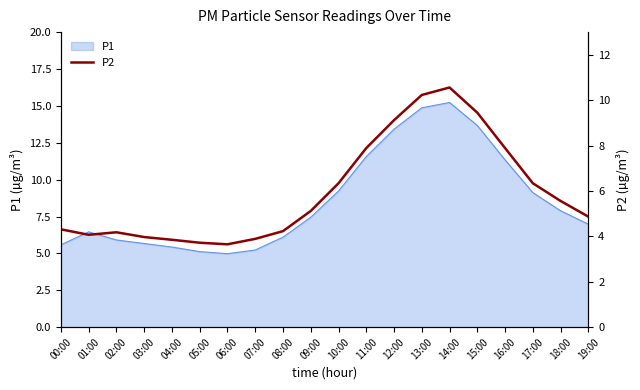

Reading left to right, what are all the values shown in this chart?

00:00=4.3	01:00=4.1	02:00=4.2	03:00=4.0	04:00=3.9	05:00=3.7	06:00=3.6	07:00=3.9	08:00=4.2	09:00=5.1	10:00=6.3	11:00=7.9	12:00=9.1	13:00=10.2	14:00=10.6	15:00=9.4	16:00=7.9	17:00=6.3	18:00=5.6	19:00=4.9